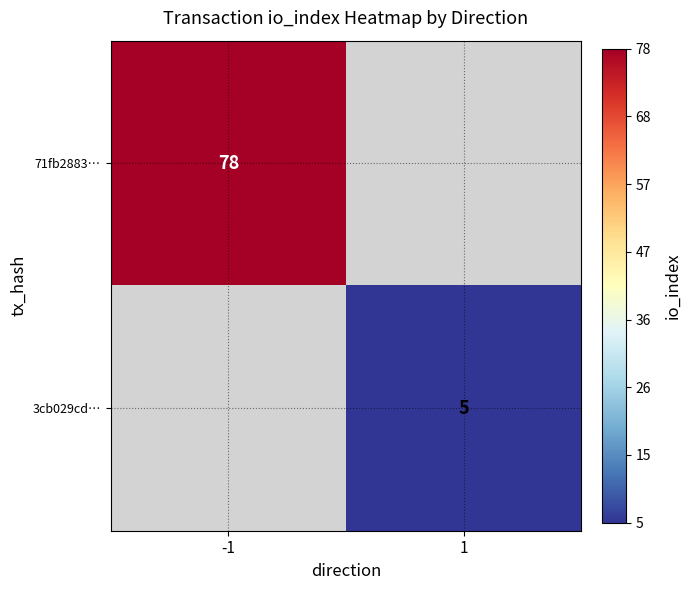

True or false: 3cb029cd… has a value of 5 at 1.

True